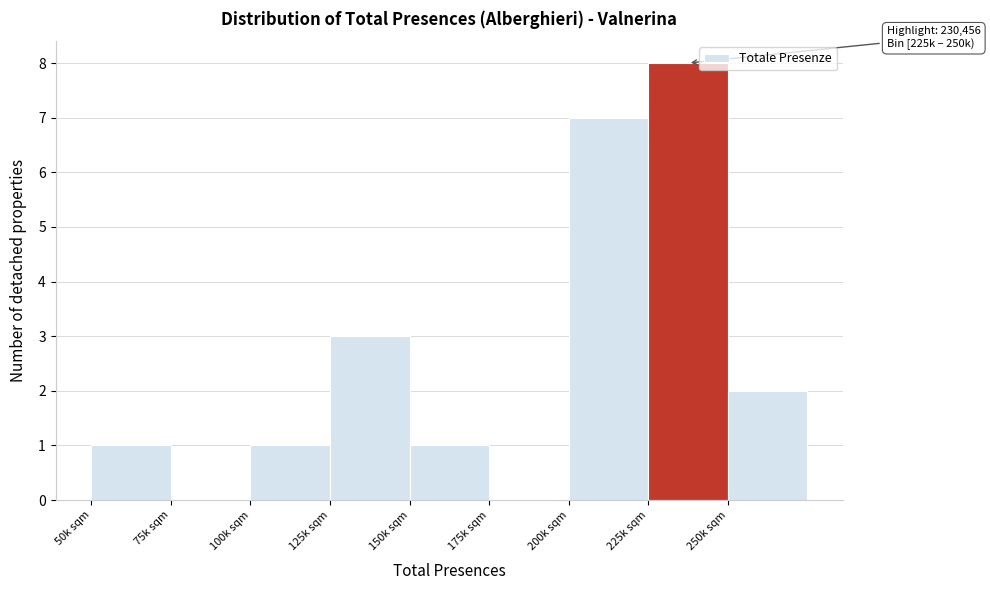

Reading left to right, list all the values displayed in this chart.

50k sqm=1	75k sqm=0	100k sqm=1	125k sqm=3	150k sqm=1	175k sqm=0	200k sqm=7	225k sqm=8	250k sqm=2